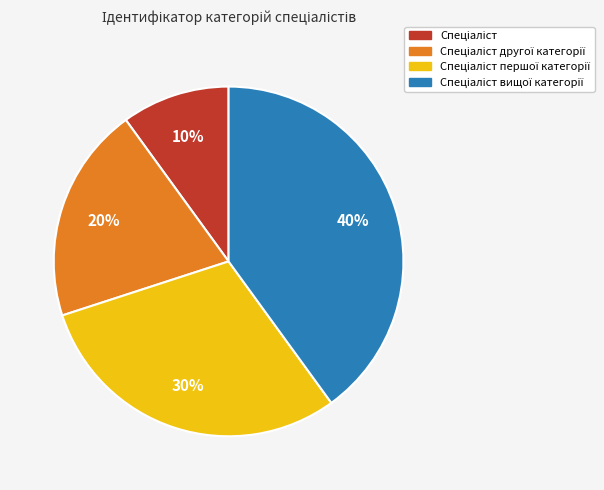

To the nearest percent, what is the average slice percentage?

25%